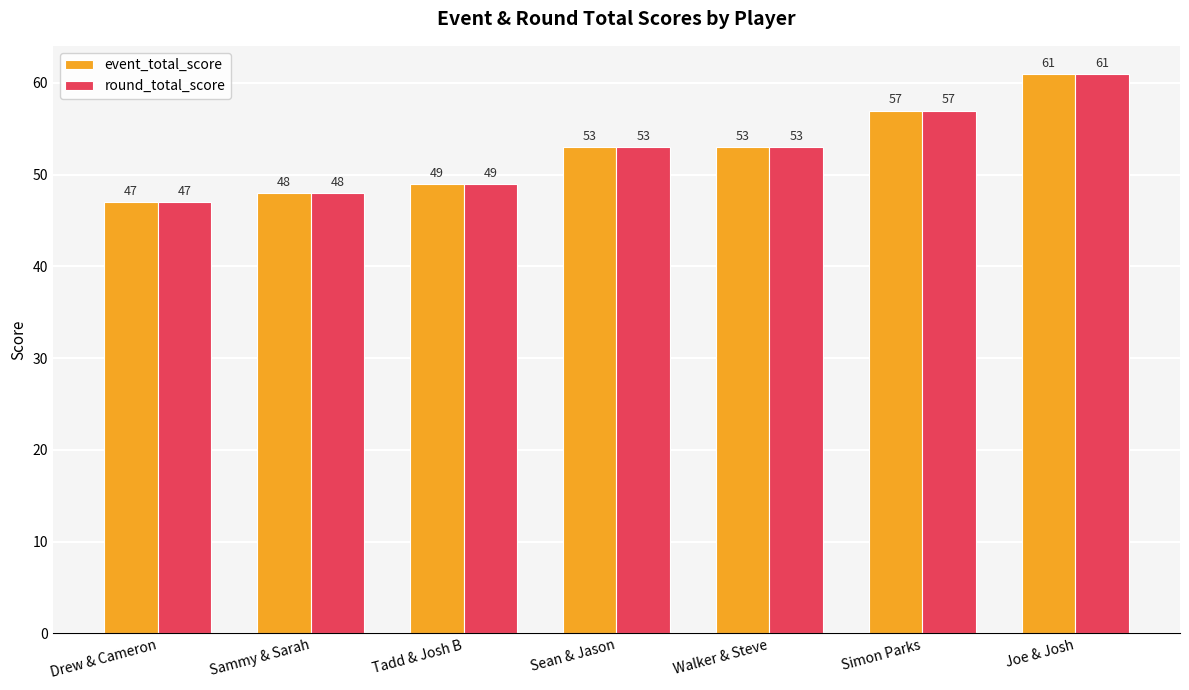

Which label corresponds to the largest value in the chart?

Joe & Josh